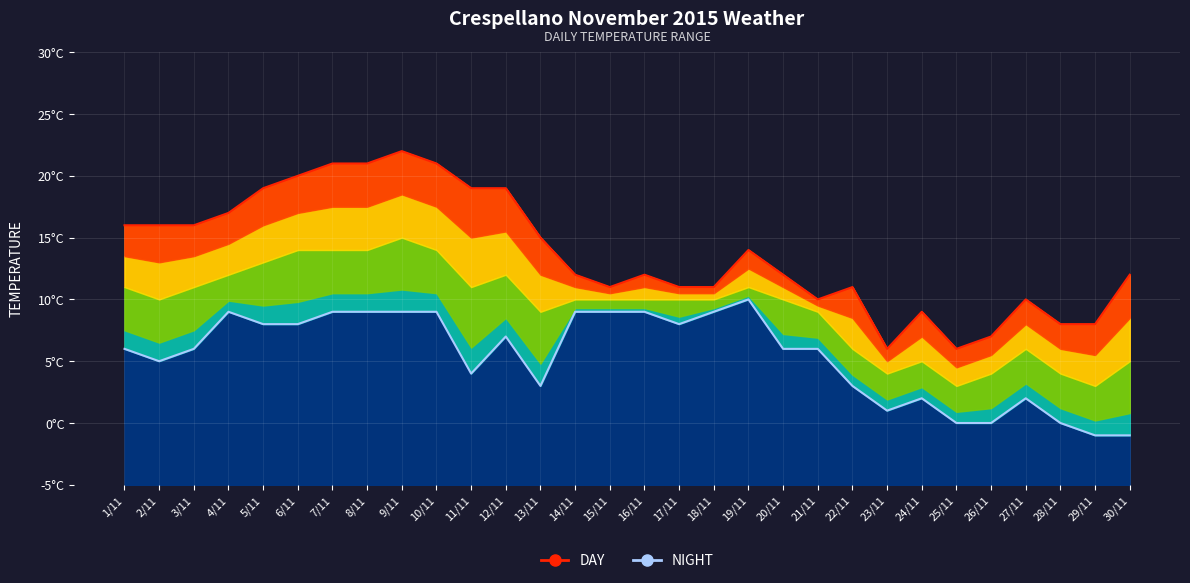

Reading left to right, extract all data points from this chart.

DAY (TMAX): 16	16	16	17	19	20	21	21	22	21	19	19	15	12	11	12	11	11	14	12	10	11	6	9	6	7	10	8	8	12
NIGHT (TMIN): 6	5	6	9	8	8	9	9	9	9	4	7	3	9	9	9	8	9	10	6	6	3	1	2	0	0	2	0	-1	-1